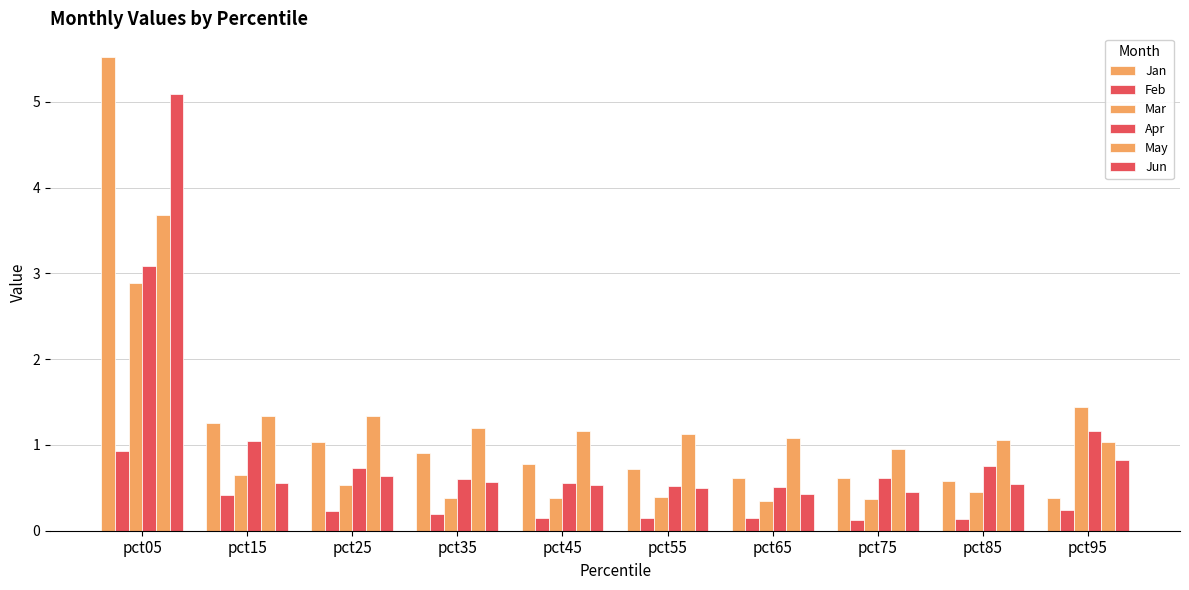

What is the minimum value shown in the chart?

0.1